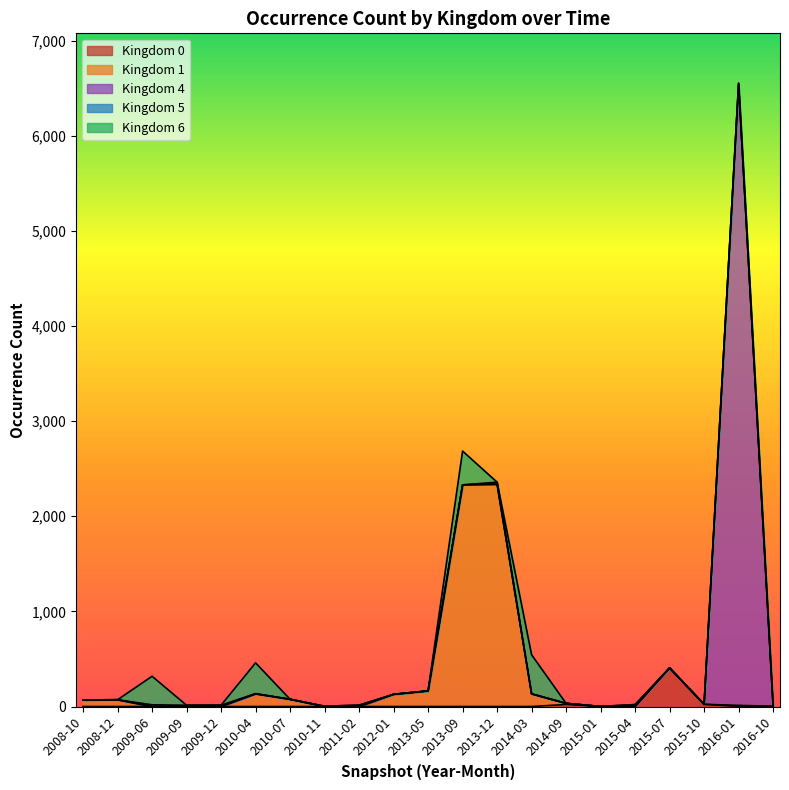

In kingdom_1, how many points are lower than both neighbors (excluding endpoints)?

3